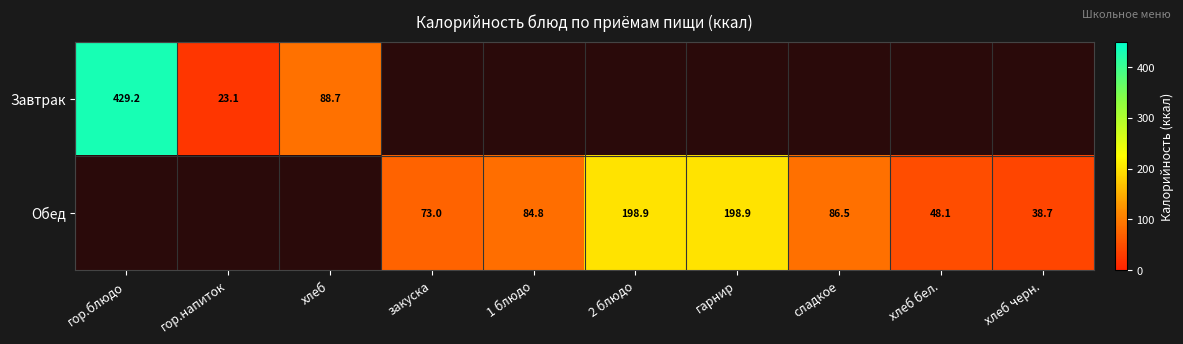

True or false: Завтрак has a value of 429.2 at гор.блюдо.

True